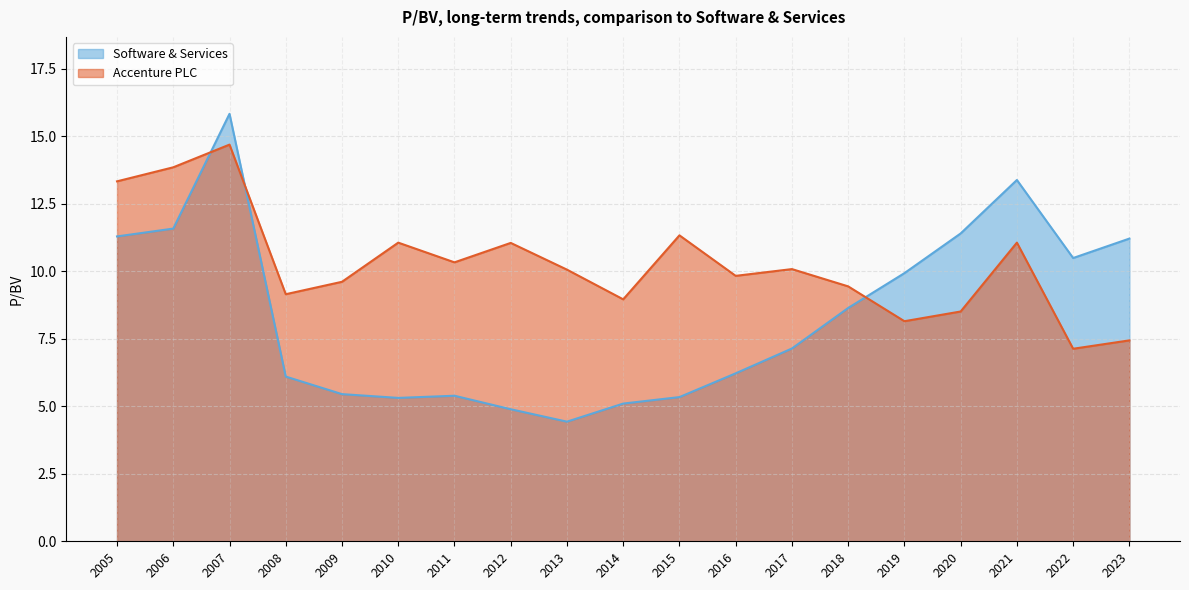

How many values in the Software & Services series are below 7?

9